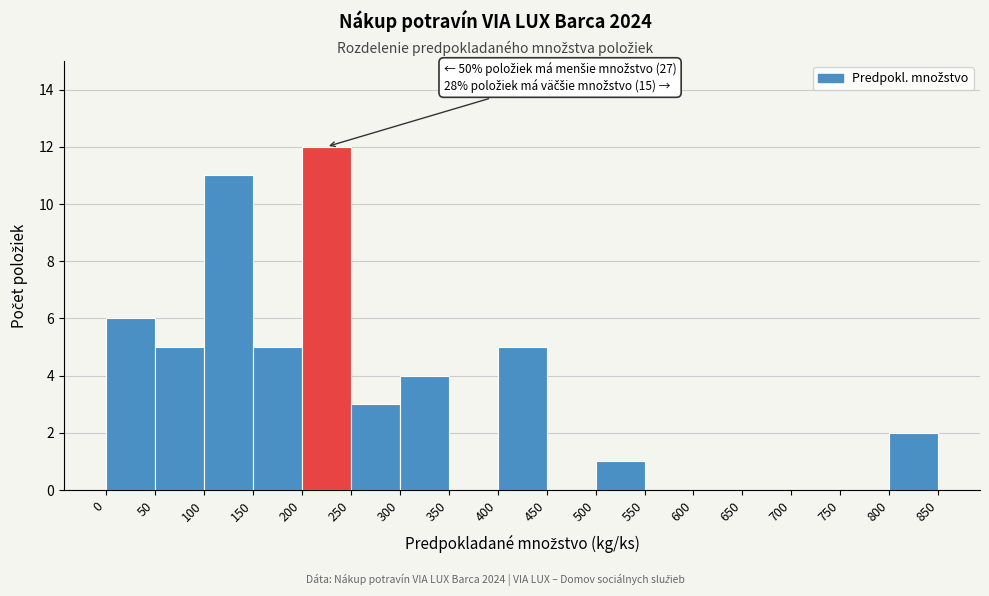

Over which range of the x-axis is the bar tallest?

200 to 250